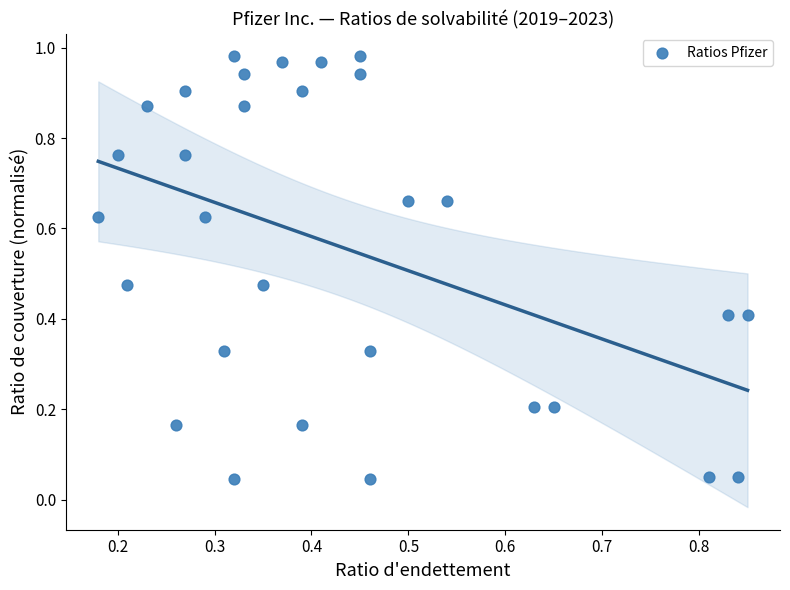

How many points are shown in the scatter plot?

30